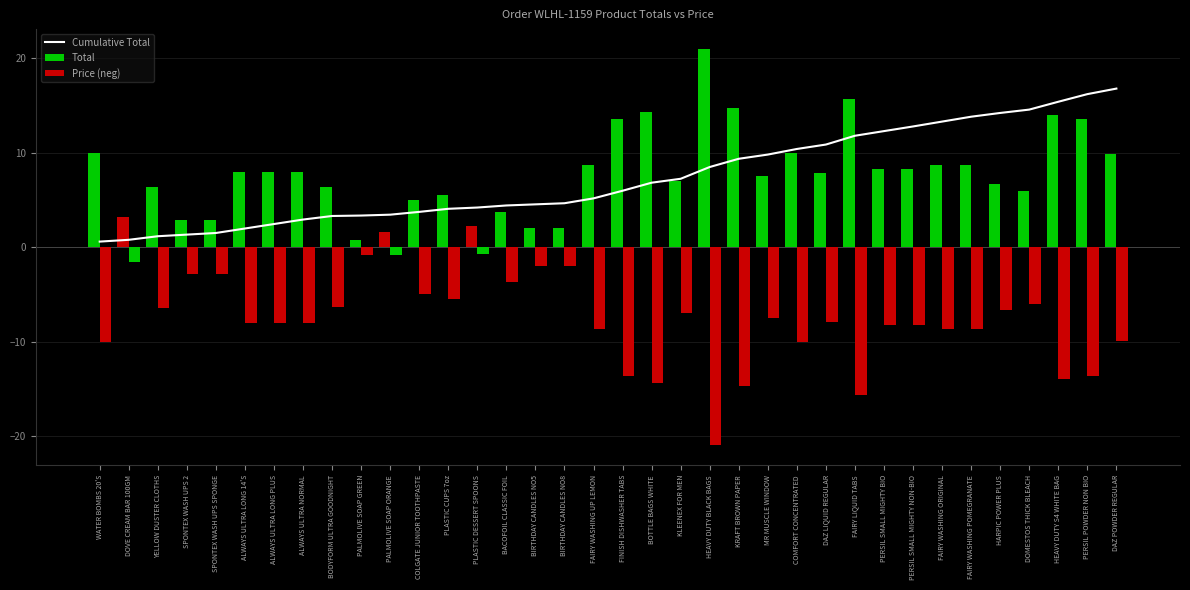

How many data points in Cumulative Total are above 5?

19